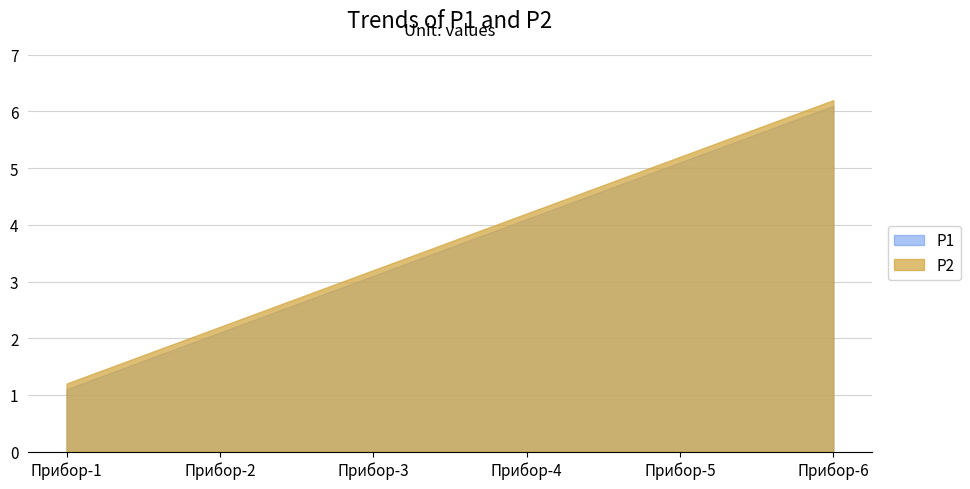

What is the total value across all series at Прибор-6?

12.3